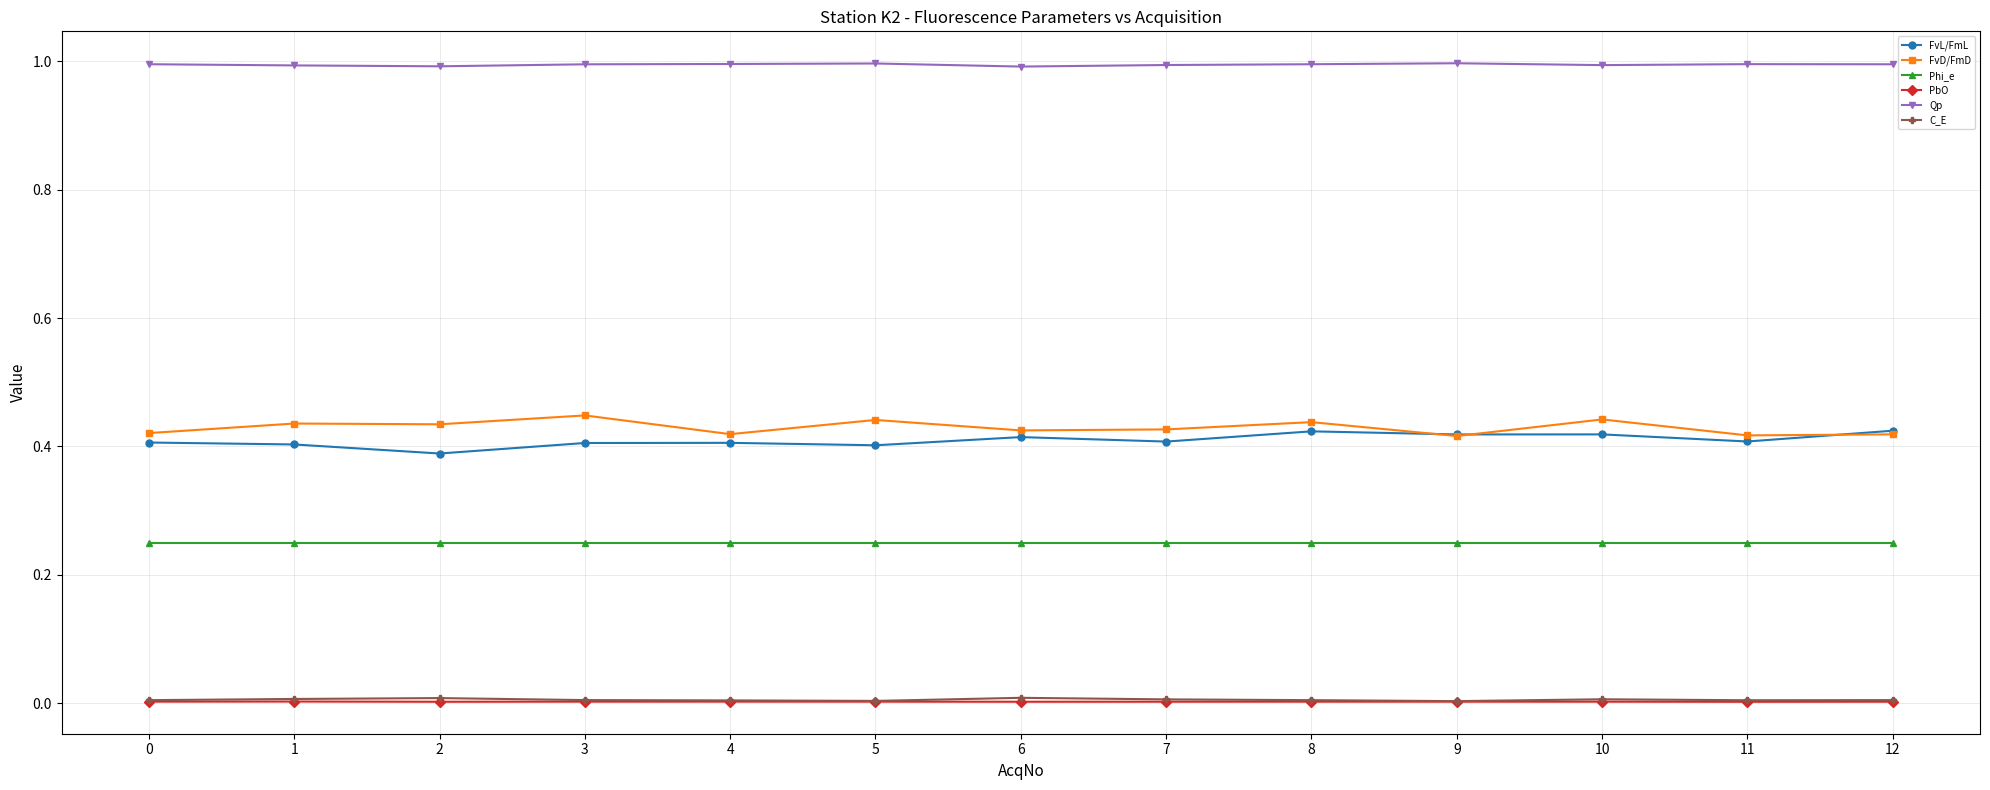

Which series changed the most between 8 and 11?

FvD/FmD